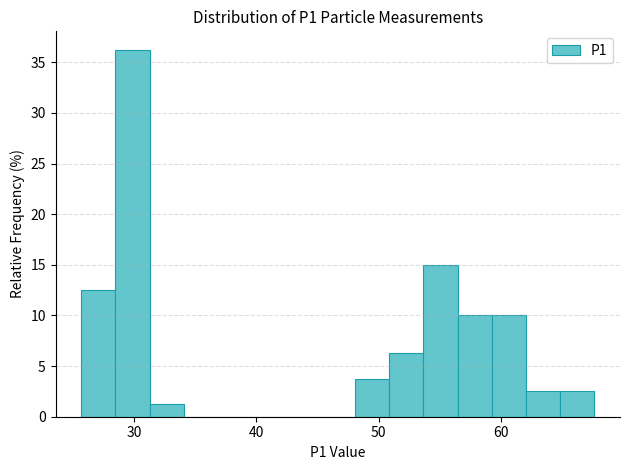

Read against the x-axis, roughly where is the centre of the tallest bar?

30